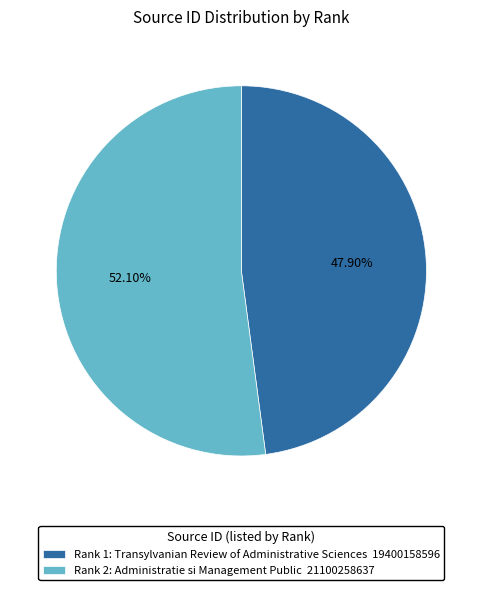

What is the ratio of the value at Rank 1: Transylvanian Review of Administrative Sciences 19400158596 to the value at Rank 2: Administratie si Management Public 21100258637?

0.9